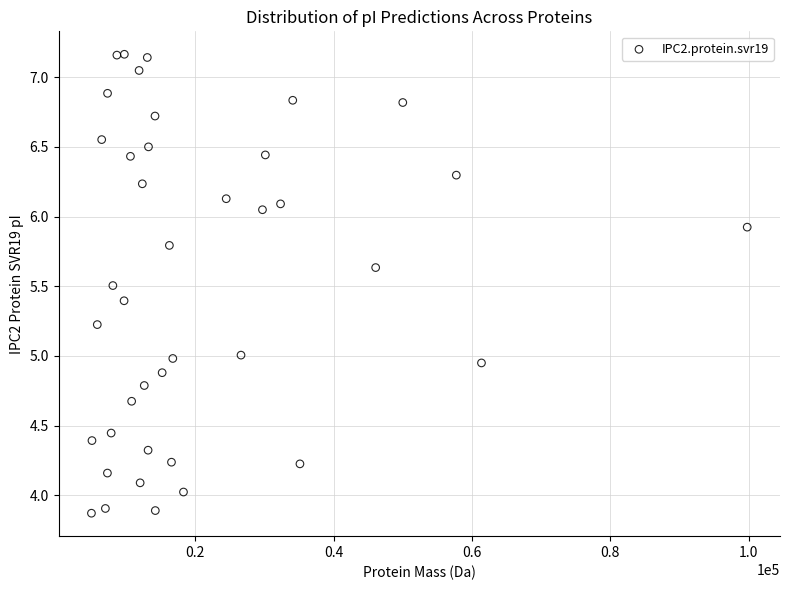

What is the range of X values (max minus min)?

94789.3